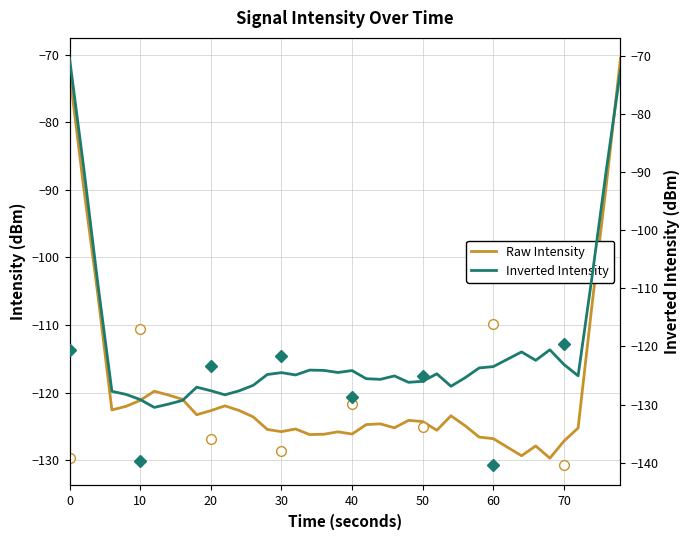

What is the difference between the Inverted Intensity values at 70 and 50?

5.6